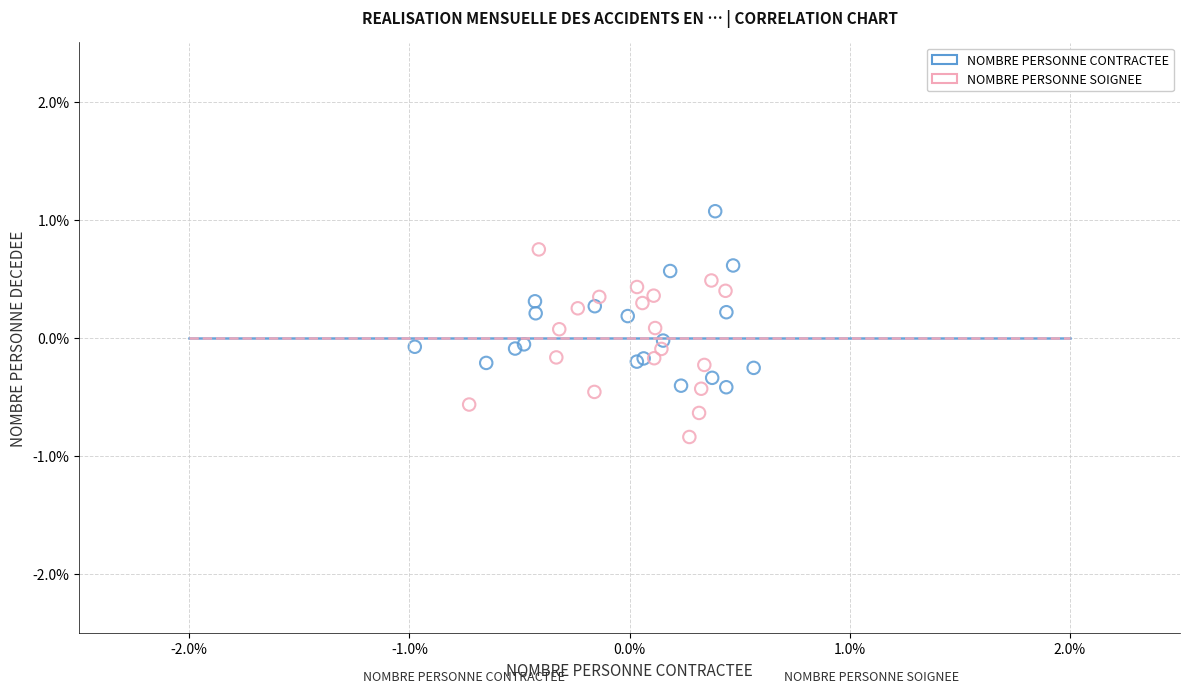

Which series reaches the minimum Y coordinate?

NOMBRE PERSONNE SOIGNEE